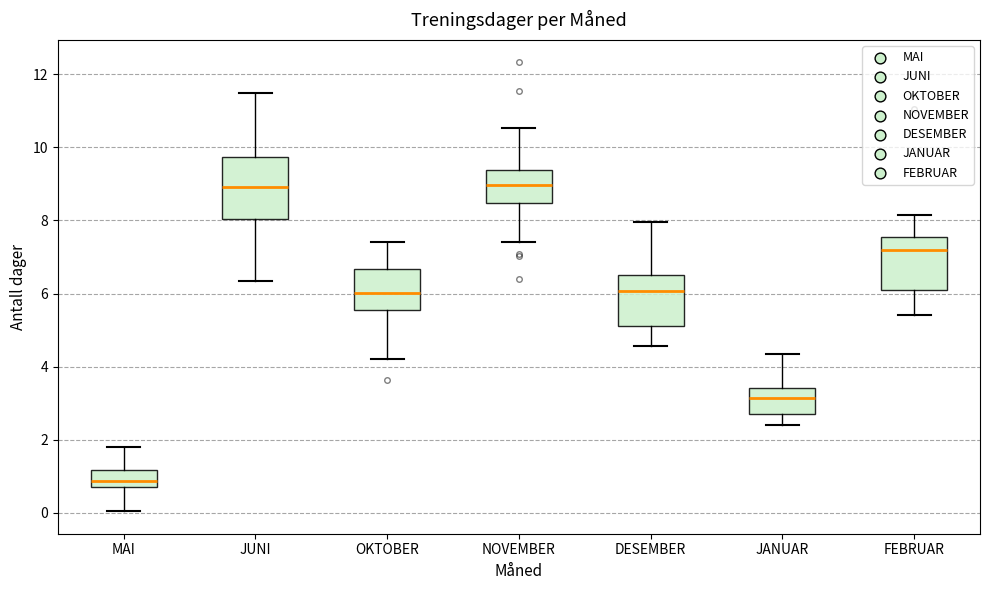

Reading left to right, transcribe this box plot: for each box, give where its median line is, the range the box spans, and where its two whiskers end, as read against the y-axis. The values are not printed on the chart, so give them approximately, as read against the axis.

MAI: median 0.8 (inside the box), box 0.8 to 1.2, whiskers 0.0 to 1.8
JUNI: median 9.0, box 8.0 to 9.8, whiskers 6.4 to 11.6
OKTOBER: median 6.0, box 5.6 to 6.6, whiskers 4.2 to 7.4
NOVEMBER: median 9.0, box 8.4 to 9.4, whiskers 7.4 to 10.6
DESEMBER: median 6.0, box 5.2 to 6.6, whiskers 4.6 to 8.0
JANUAR: median 3.2, box 2.8 to 3.4, whiskers 2.4 to 4.4
FEBRUAR: median 7.2, box 6.2 to 7.6, whiskers 5.4 to 8.2